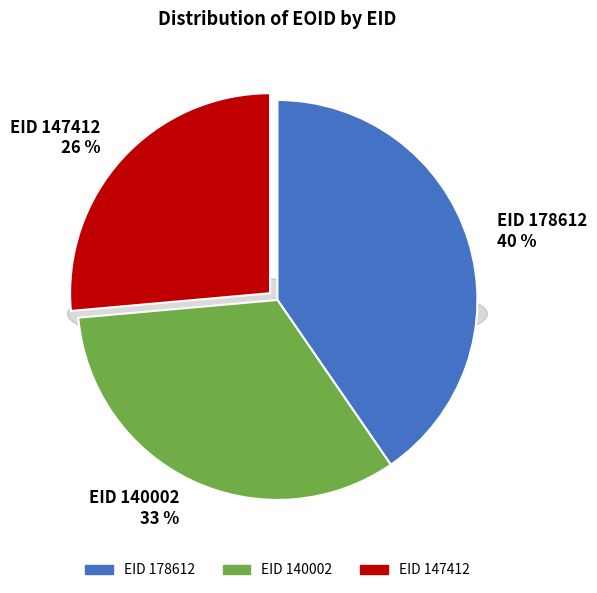

Count the number of slices in the pie.

3